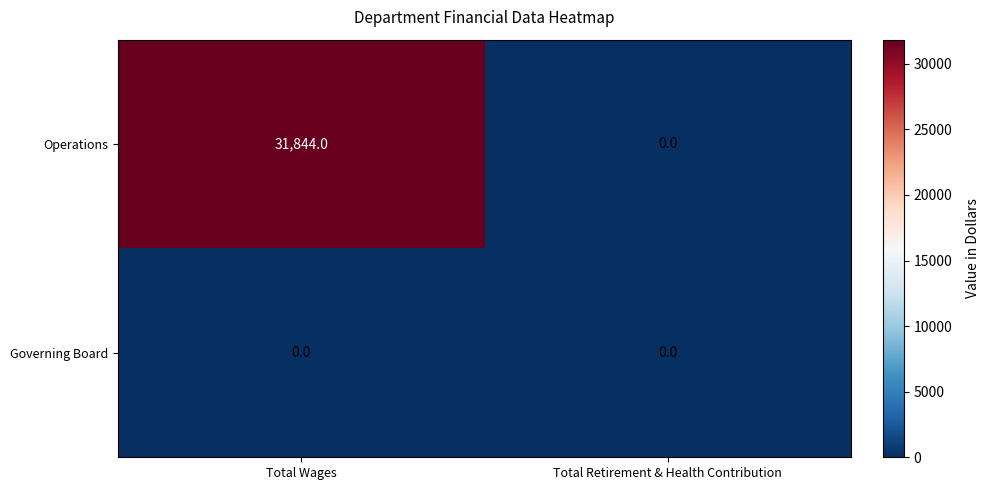

At which category does the chart reach its peak across all series?

Total Wages